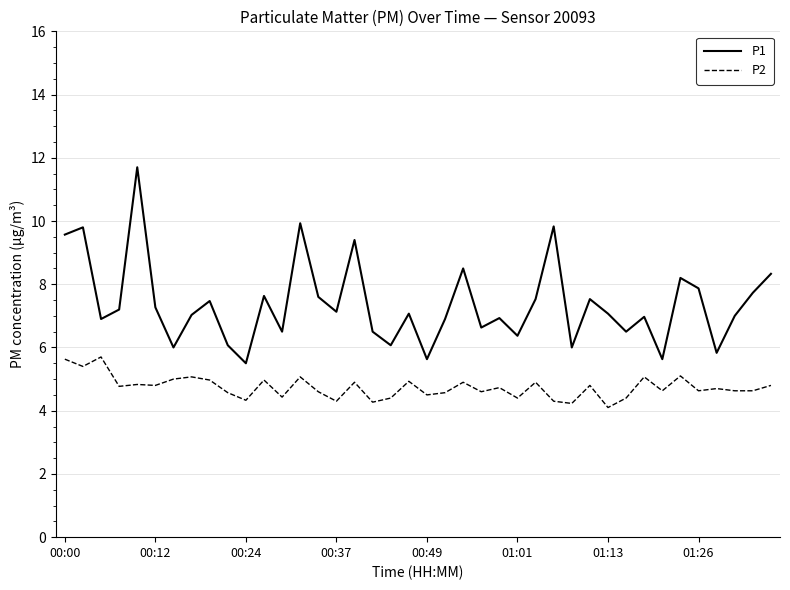

Which series has the largest total across all categories?

P1